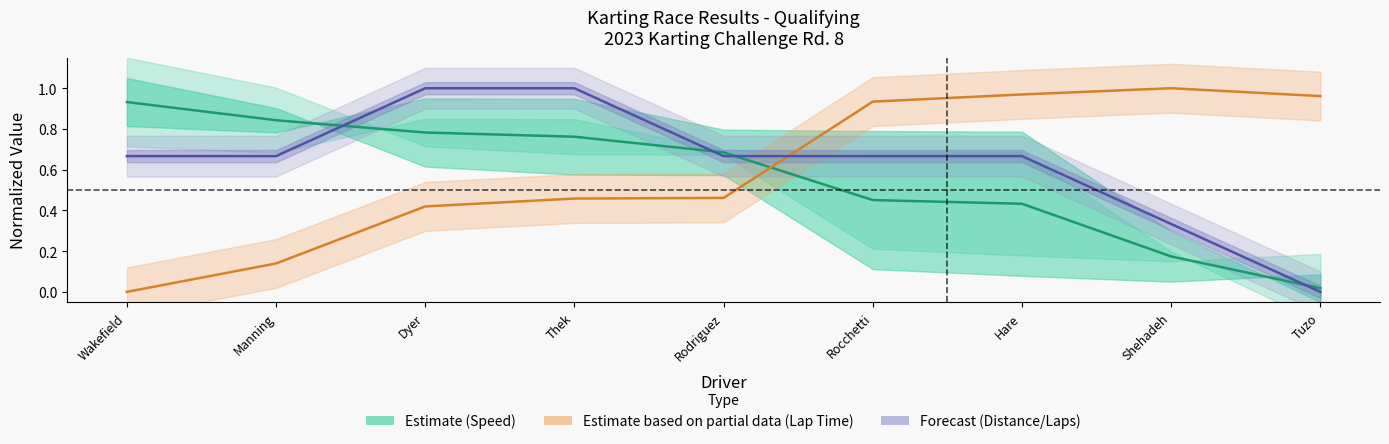

At which category is the sum across all series the highest?

Thek